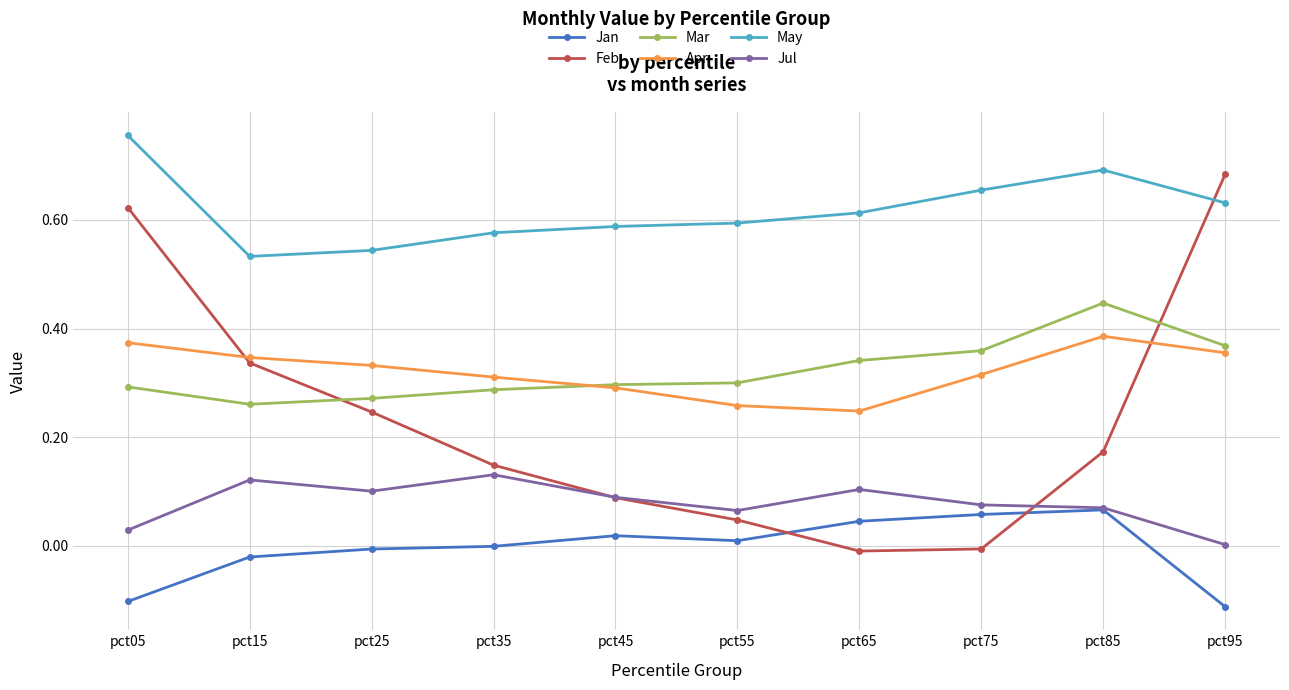

Rank the series by their maximum value, from lowest to highest.

Jan, Jul, Apr, Mar, Feb, May